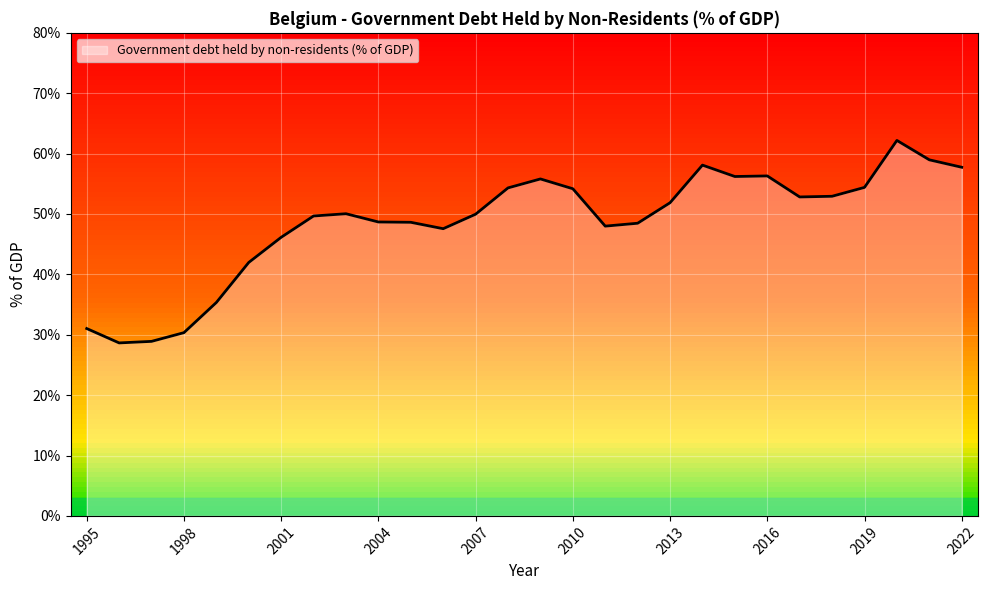

What is the greatest value displayed?

62.2